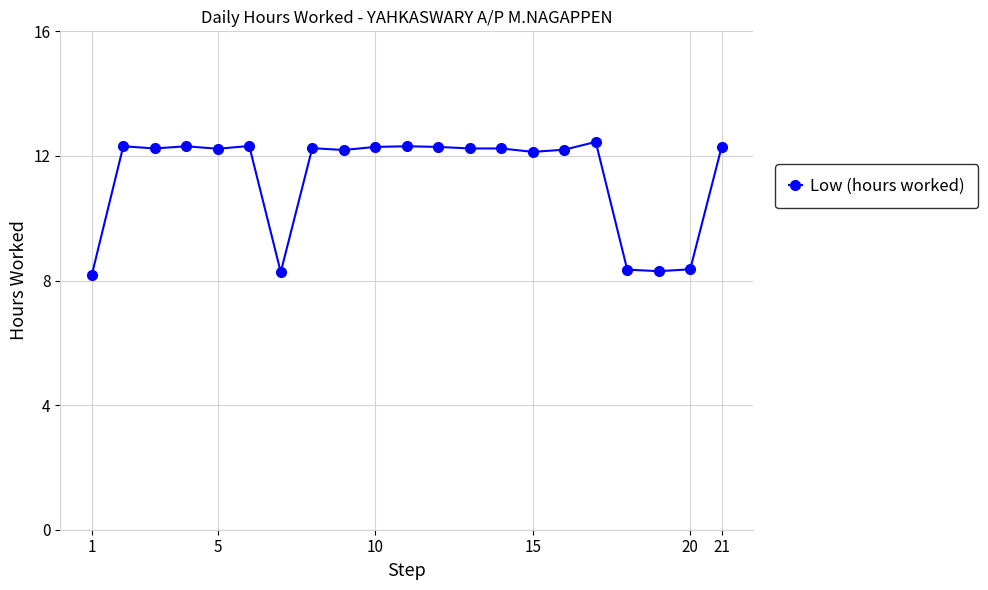

True or false: there are more than 2 points higher than both neighbors.

True